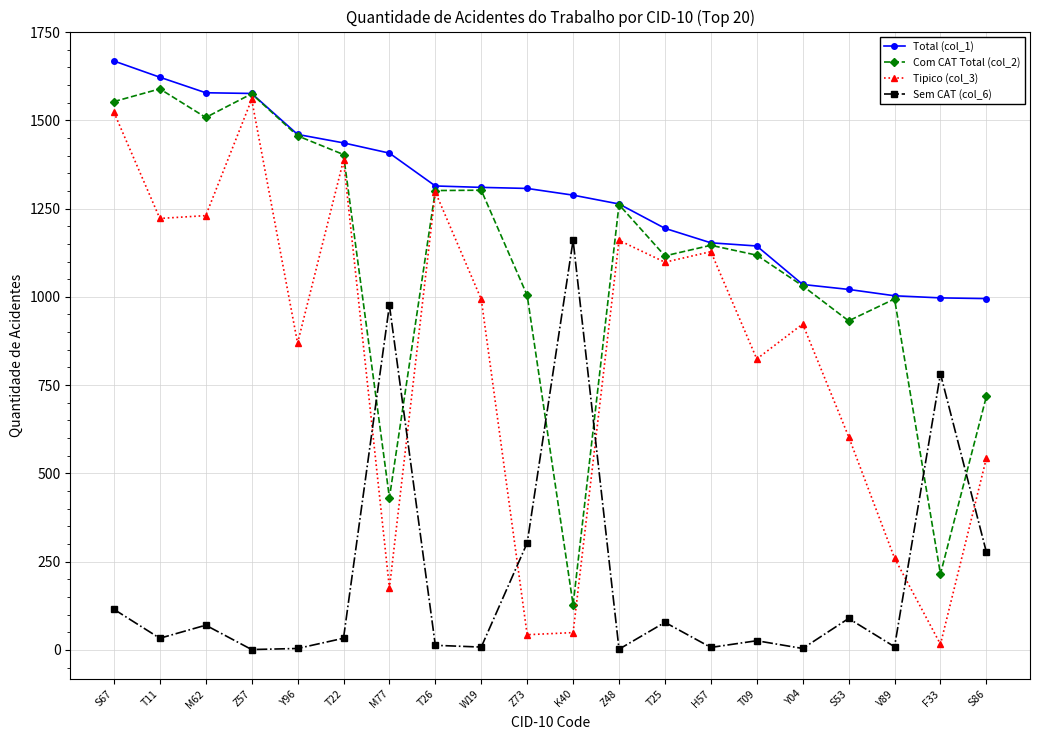

What is the difference between the highest and lowest values at T09?

1118